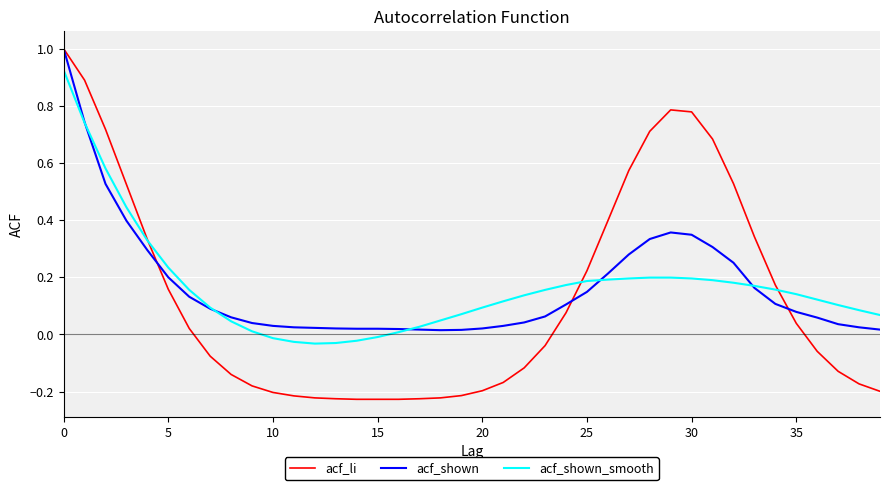

How many times do acf_shown_smooth and acf_shown cross each other?

5